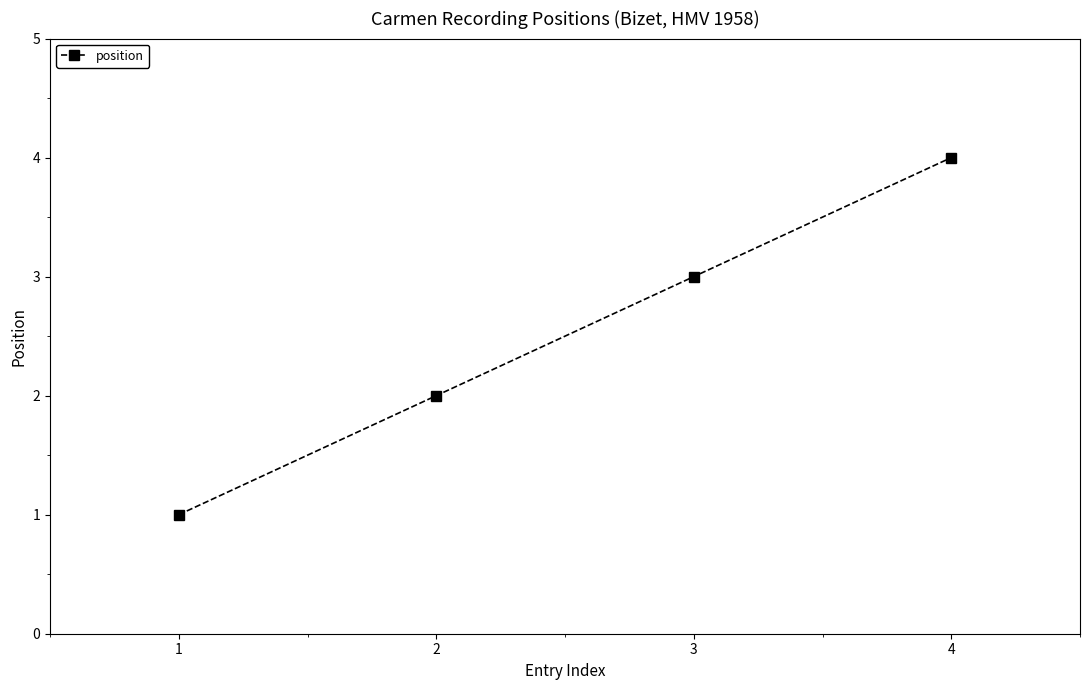

Rank the categories by value from lowest to highest.

1, 2, 3, 4